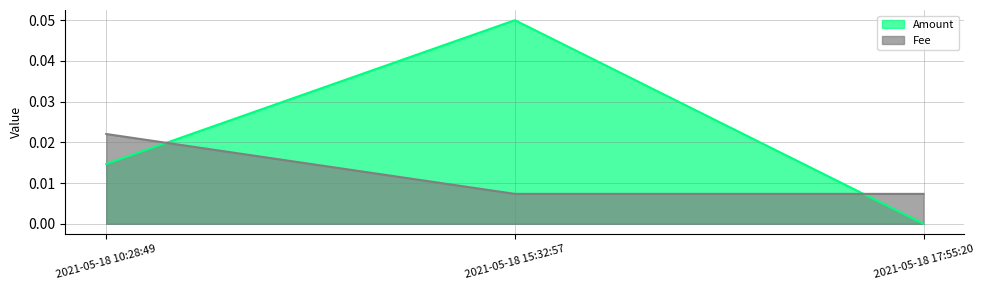

How many Amount values are between 0 and 1?

3